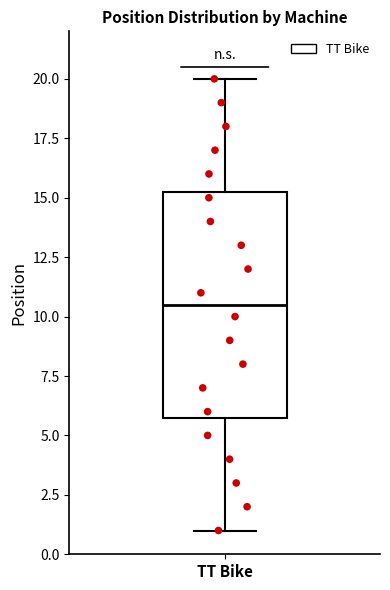

Where is the lower edge of the box for TT Bike on the y-axis? The values are not printed on the chart, so give them approximately, as read against the axis.

6.0